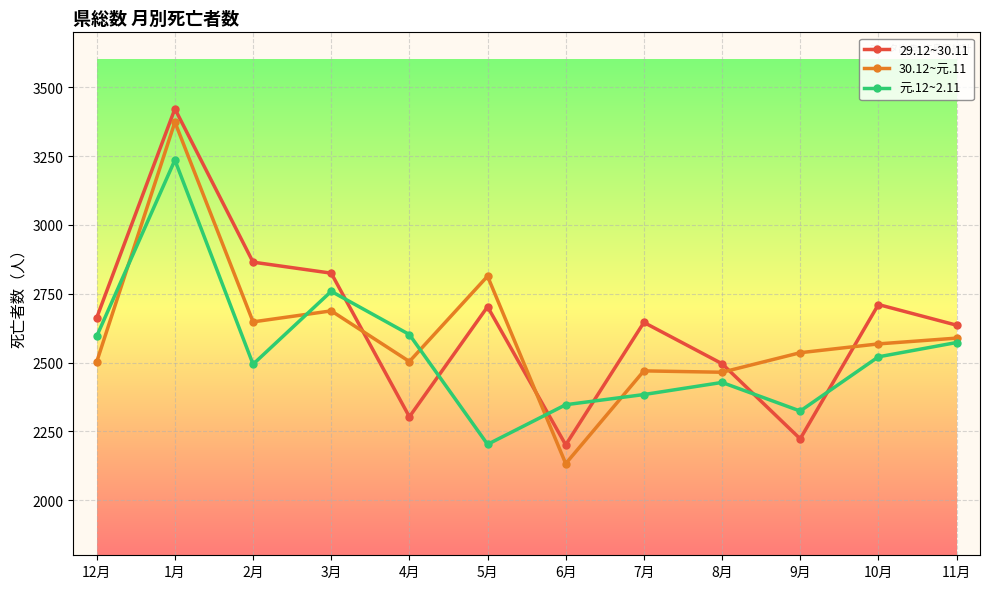

What is the spread (max minus min) of values at 4月?

299